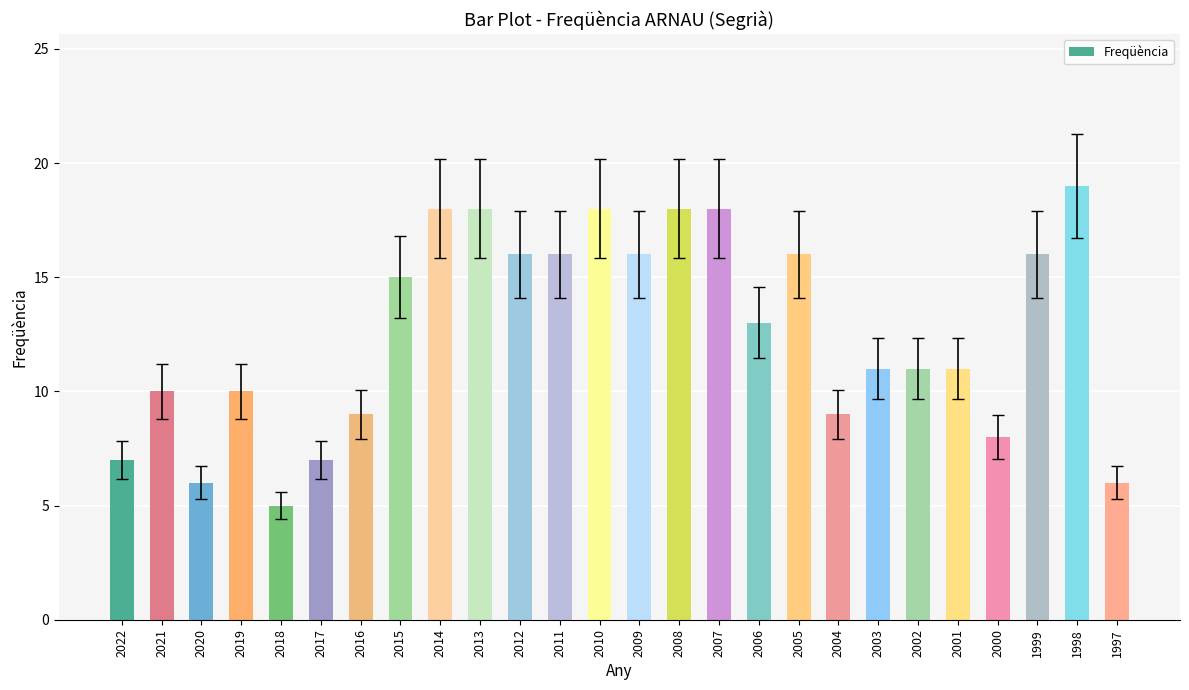

What is the change in value from 2019 to 2006?

+3